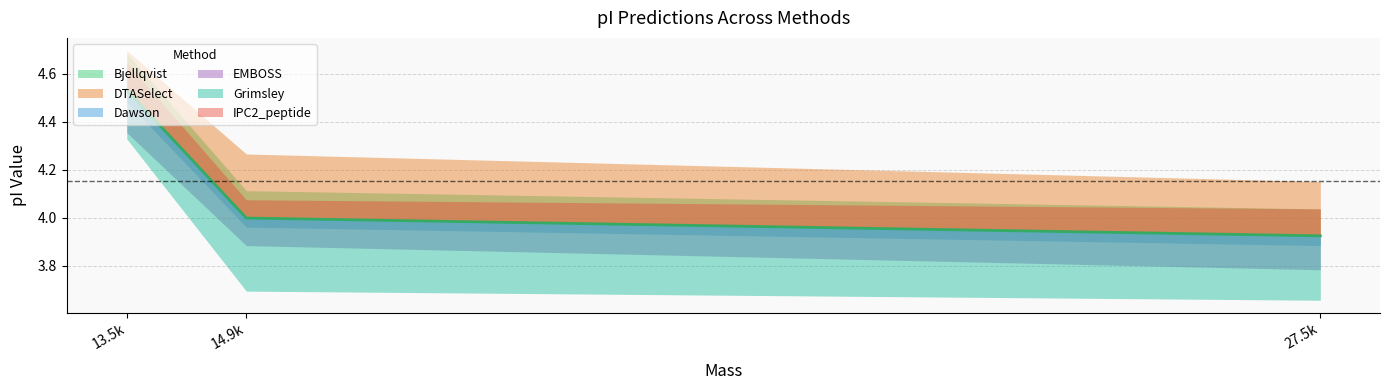

What is the lowest value of the DTASelect series?

4.2